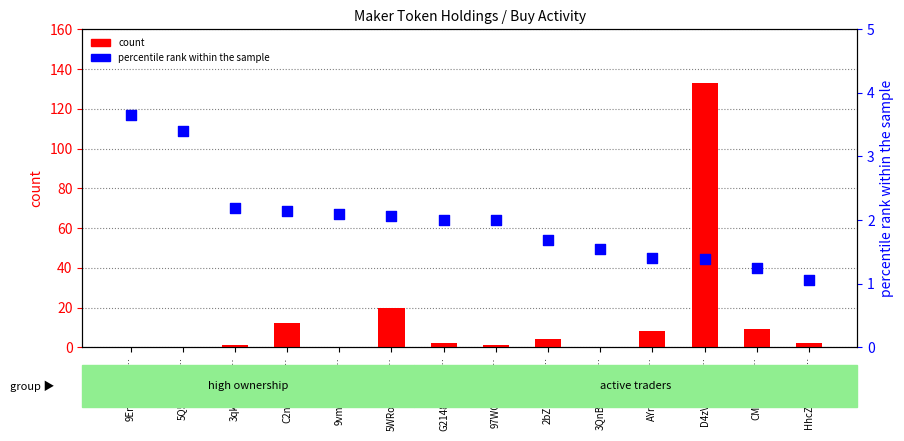

At which category is the sum across all series the highest?

D4zVhwuUsF…